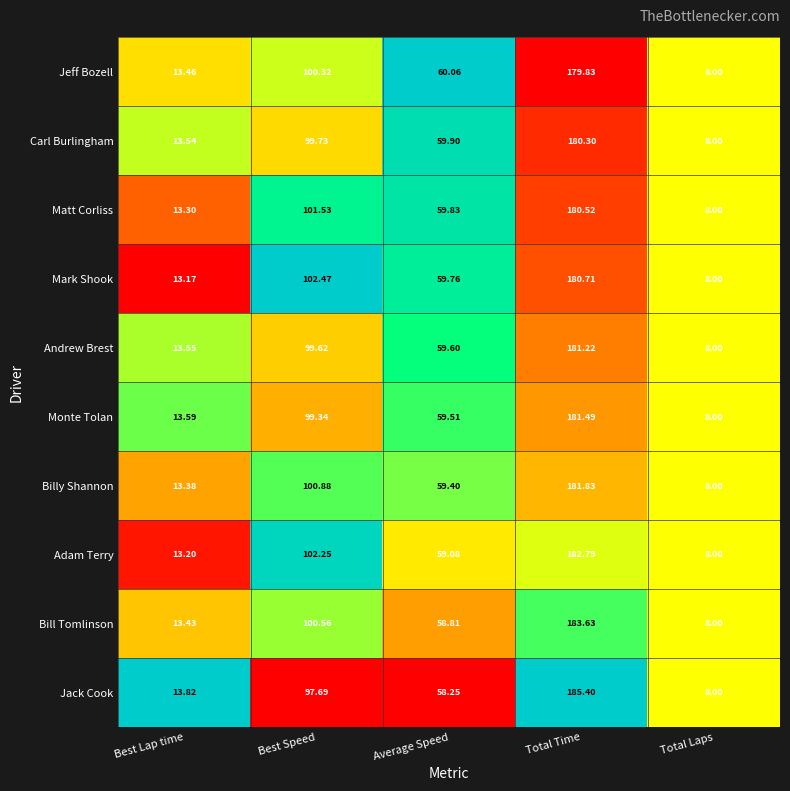

Which category has the highest value in the Monte Tolan series?

Total Time